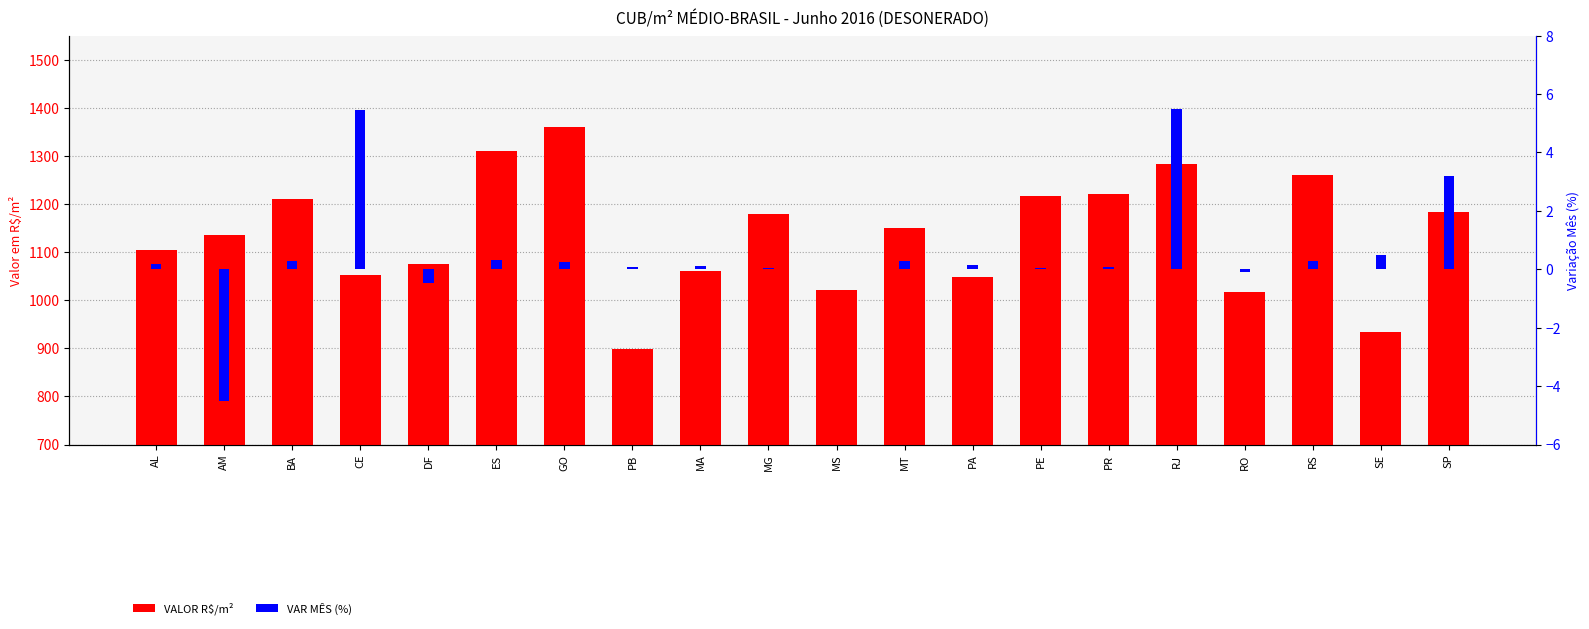

Is the value of VALOR R$/m² at AL greater than the value of VAR MÊS (%) at AL?

Yes